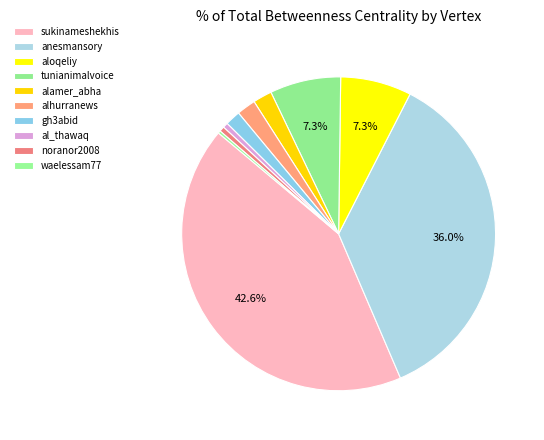

To the nearest percent, what percentage of the pie is alhurranews?

2%